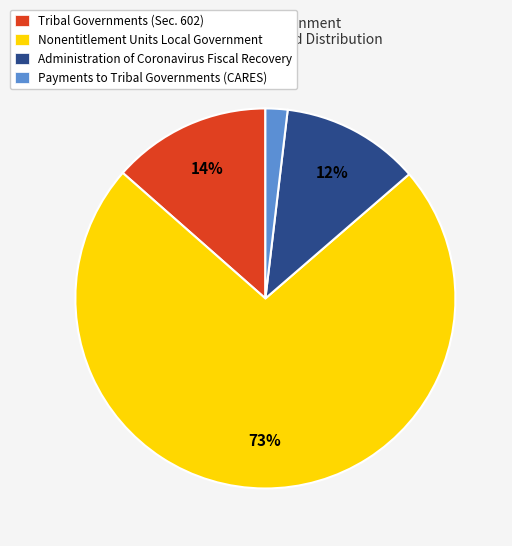

What percentage is the Payments to Tribal Governments (CARES) slice, to the nearest percent?

2%